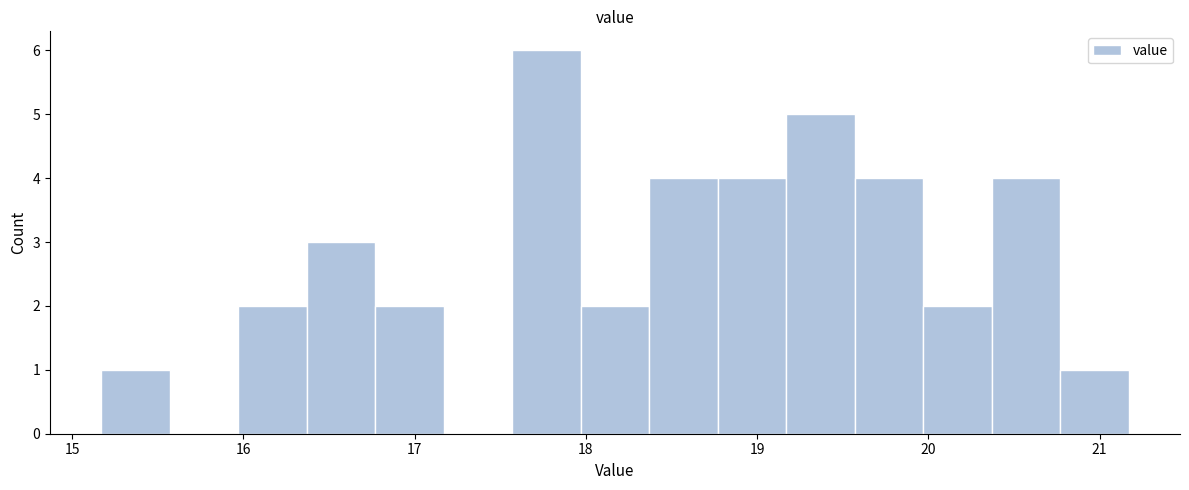

What is the height of the bar covering 15.97 to 16.37 on the x-axis? Neither the bar edges nor the heights are printed on the chart, so give them approximately, as read against the axes.

2